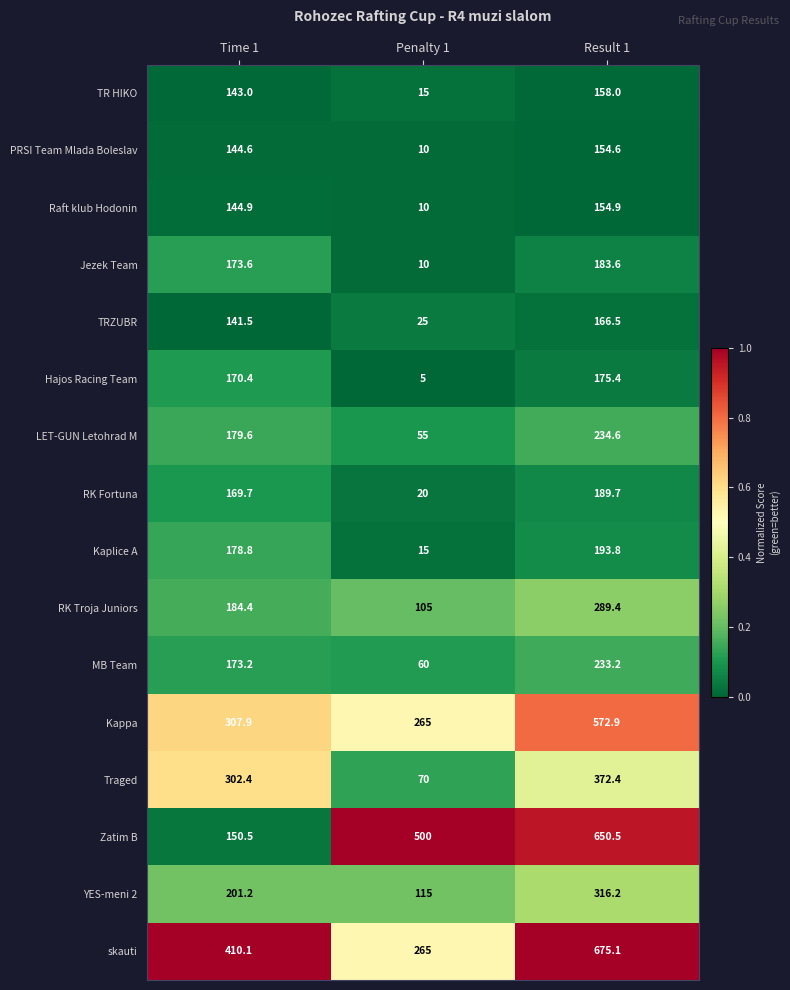

At which label does Raft klub Hodonin first exceed 144?

Time 1